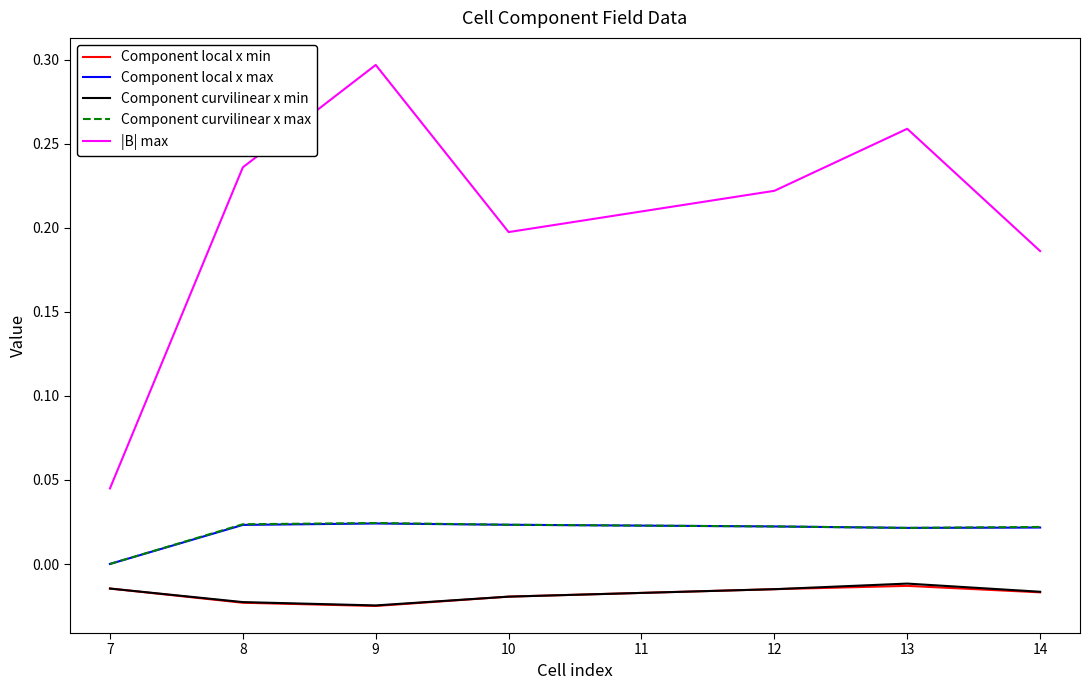

At which category is the sum across all series the highest?

9